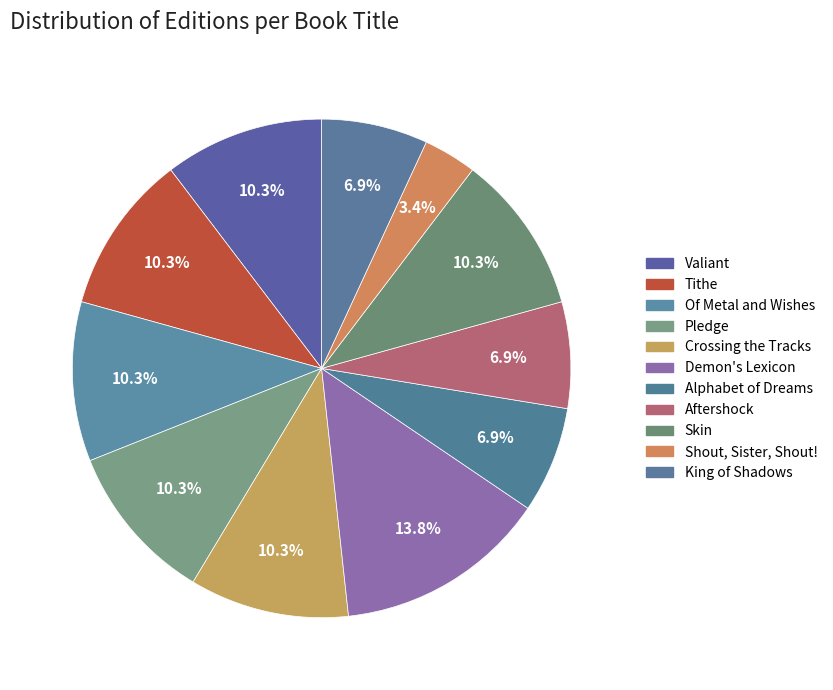

Count the number of slices in the pie.

11